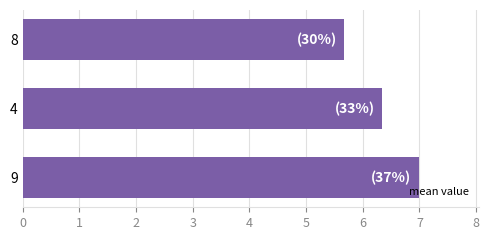

What is the greatest value displayed?

7.0